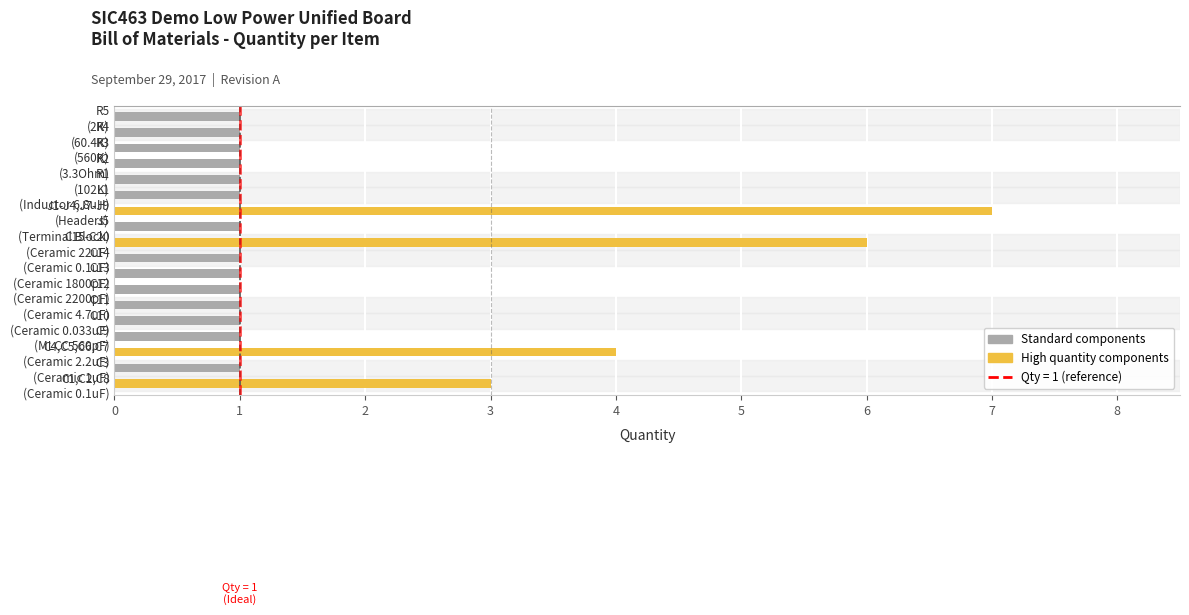

What is the difference between the second highest and minimum values?

5